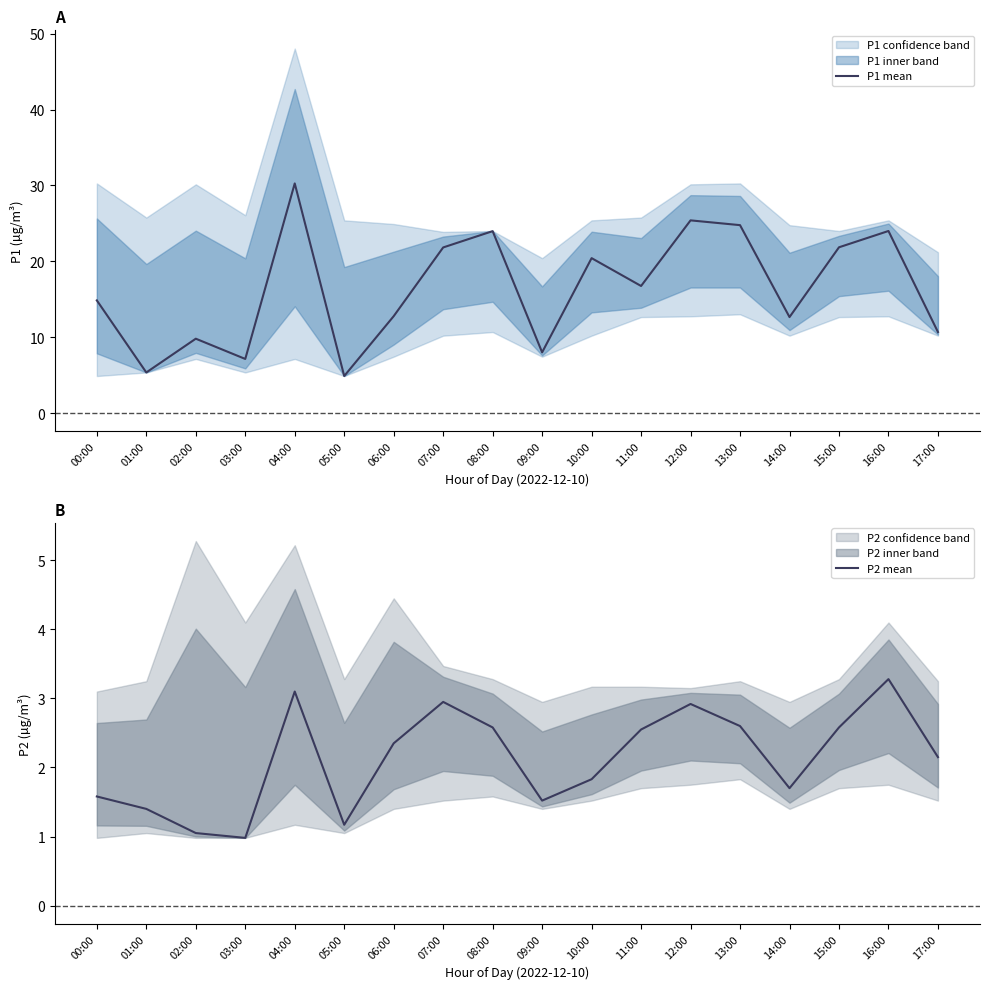

Read the P2 mean value at 10:00.

1.8